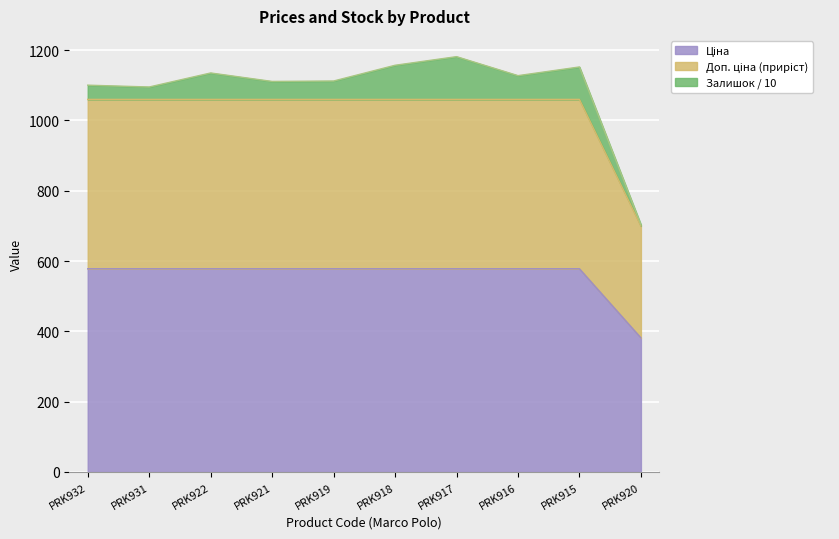

At which label does Доп. ціна reach its minimum?

PRK920